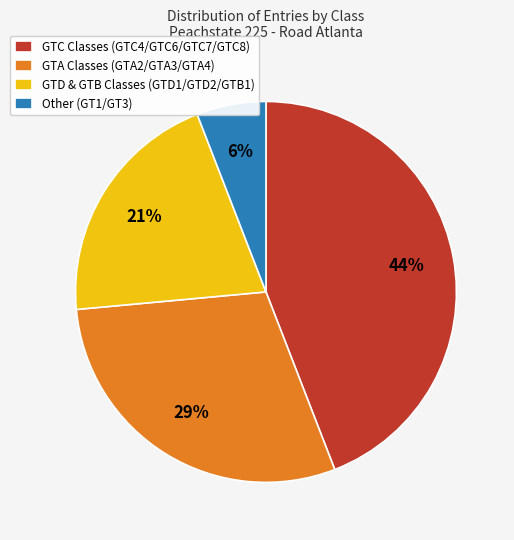

Which category has the smallest portion of the pie?

Other (GT1/GT3)